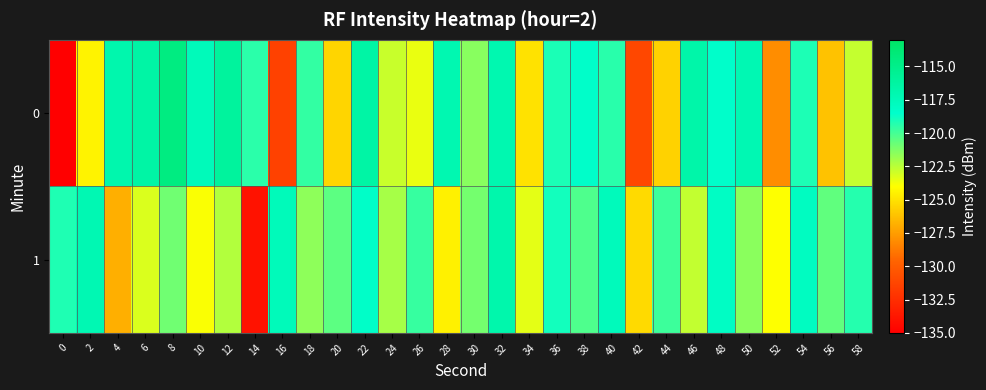

What is the smallest value displayed?

-209.4